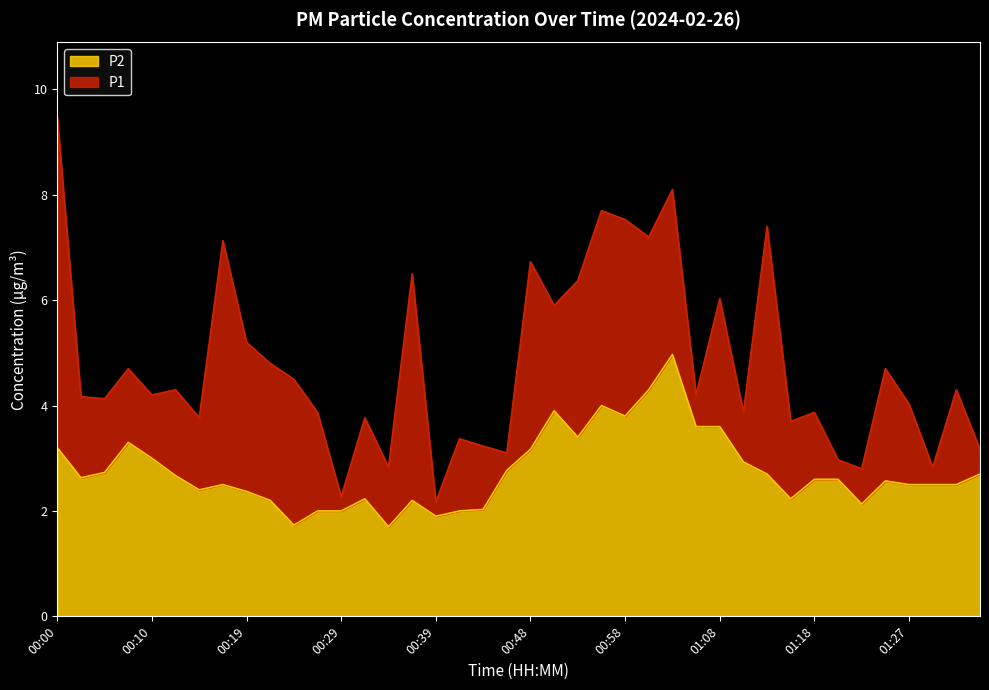

At which label does P1 reach its peak?

00:00